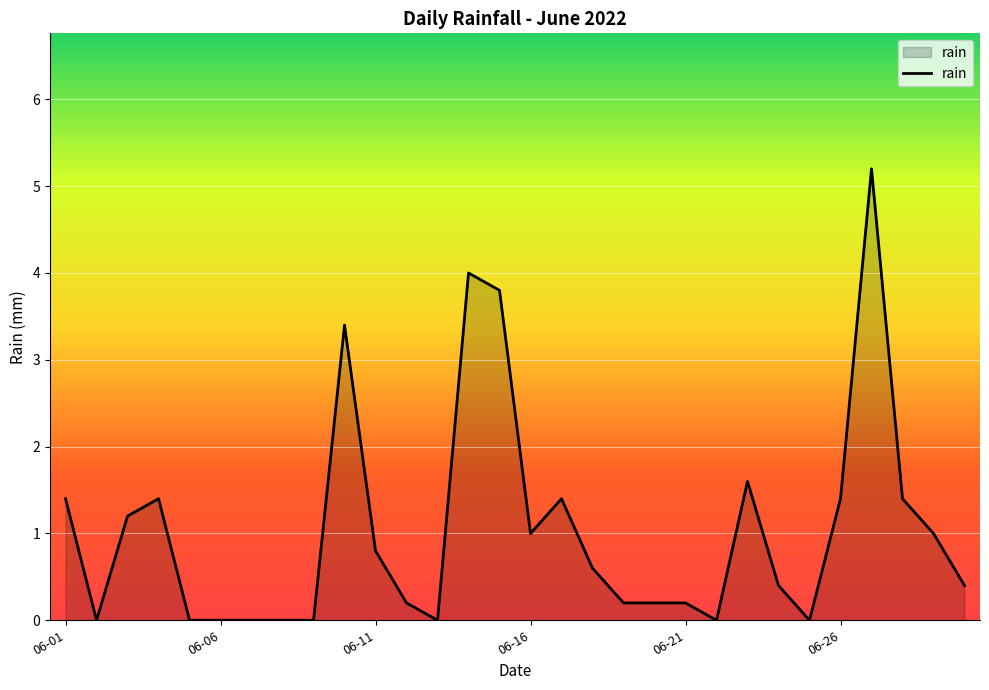

What is the sum of all values?

31.2